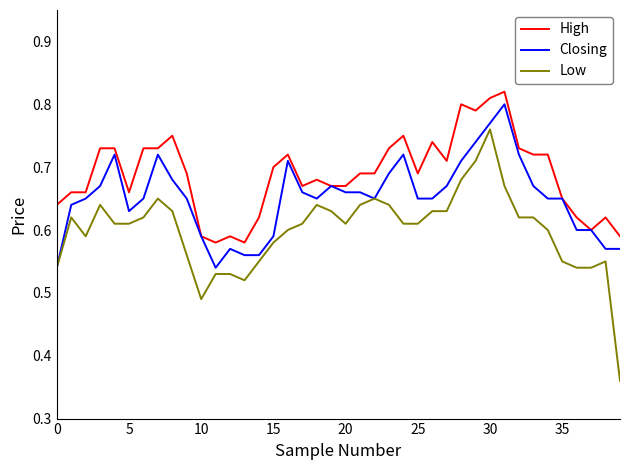

True or false: High and Low intersect in this chart.

False